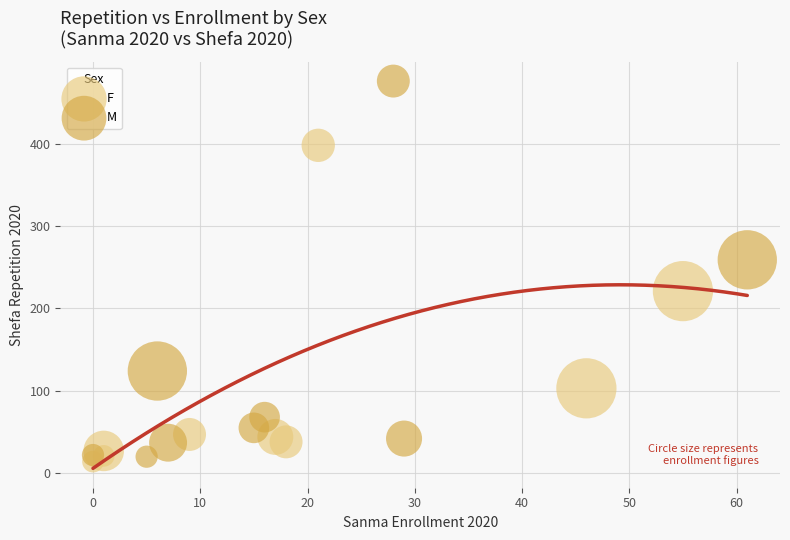

Which series has the largest Y range (max minus min)?

M